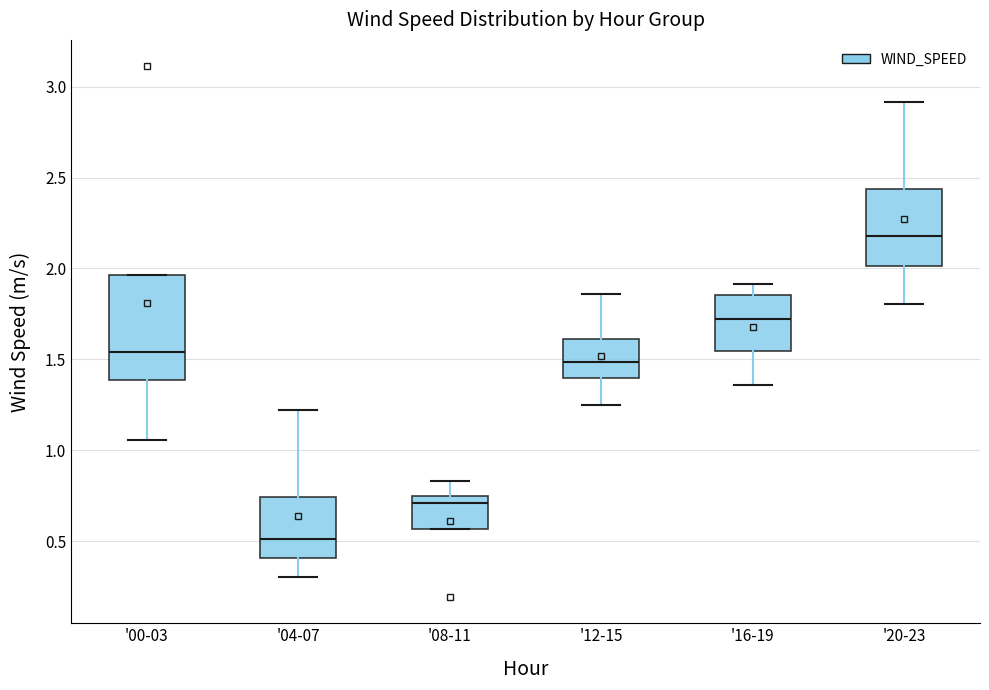

Reading left to right, transcribe this box plot: for each box, give where its median line is, the range the box spans, and where its two whiskers end, as read against the y-axis. The values are not printed on the chart, so give them approximately, as read against the axis.

'00-03: median 1.55, box 1.40 to 1.95, whiskers 1.05 to 1.95
'04-07: median 0.50, box 0.40 to 0.75, whiskers 0.30 to 1.20
'08-11: median 0.70, box 0.55 to 0.75, whiskers 0.55 to 0.85
'12-15: median 1.50, box 1.40 to 1.60, whiskers 1.25 to 1.85
'16-19: median 1.70, box 1.55 to 1.85, whiskers 1.35 to 1.90
'20-23: median 2.20, box 2.00 to 2.45, whiskers 1.80 to 2.90